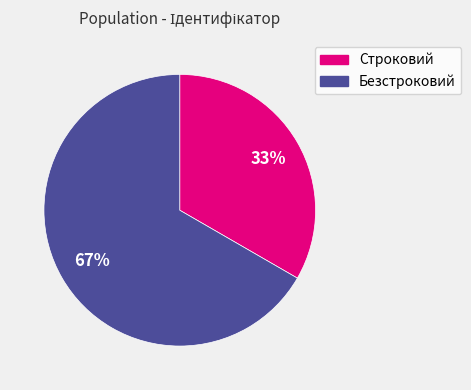

Combined, do Безстроковий and Строковий account for over 50%?

Yes